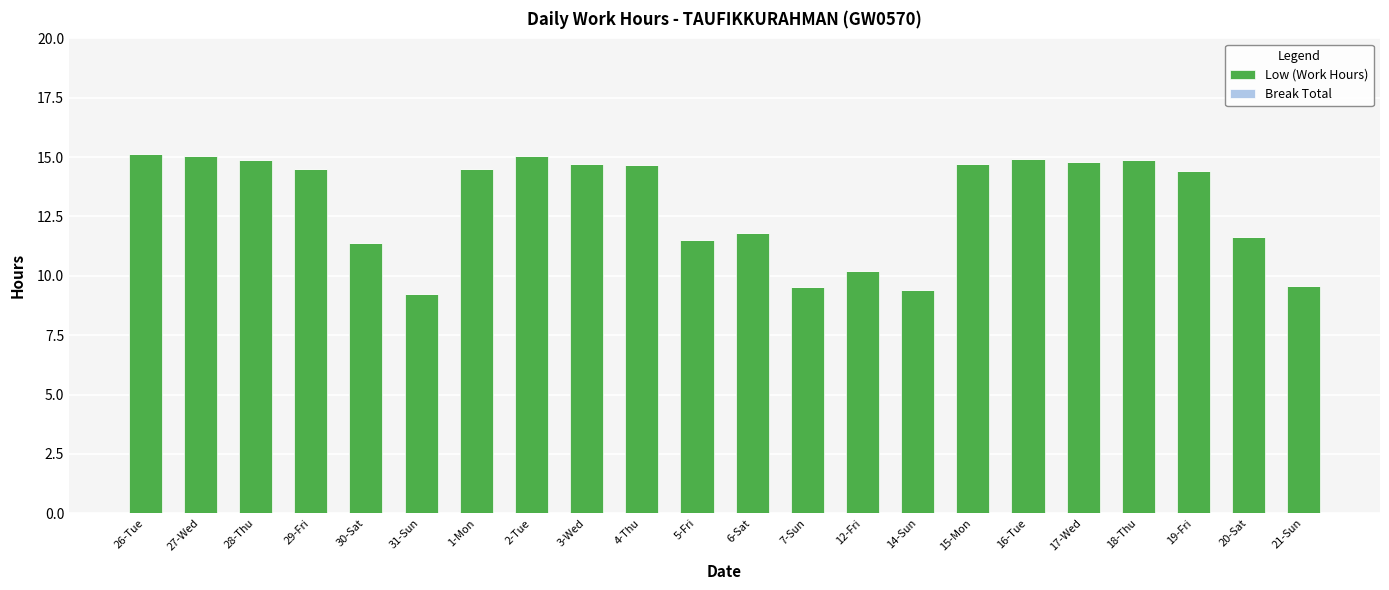

What is the label of the 3rd bar from the right?

19-Fri